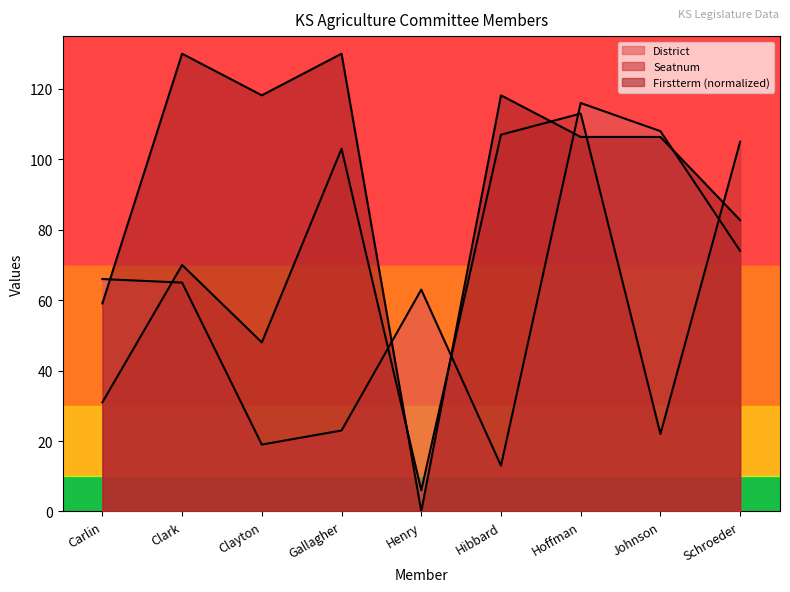

After their last crossing, which series has the higher values: District or Seatnum?

Seatnum